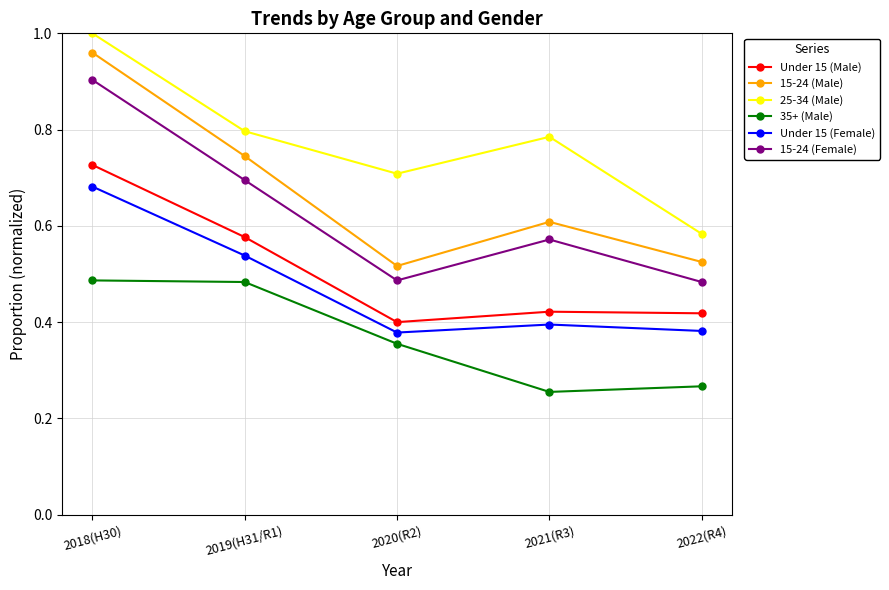

Which series has the largest range (max minus min)?

15-24 (Male)